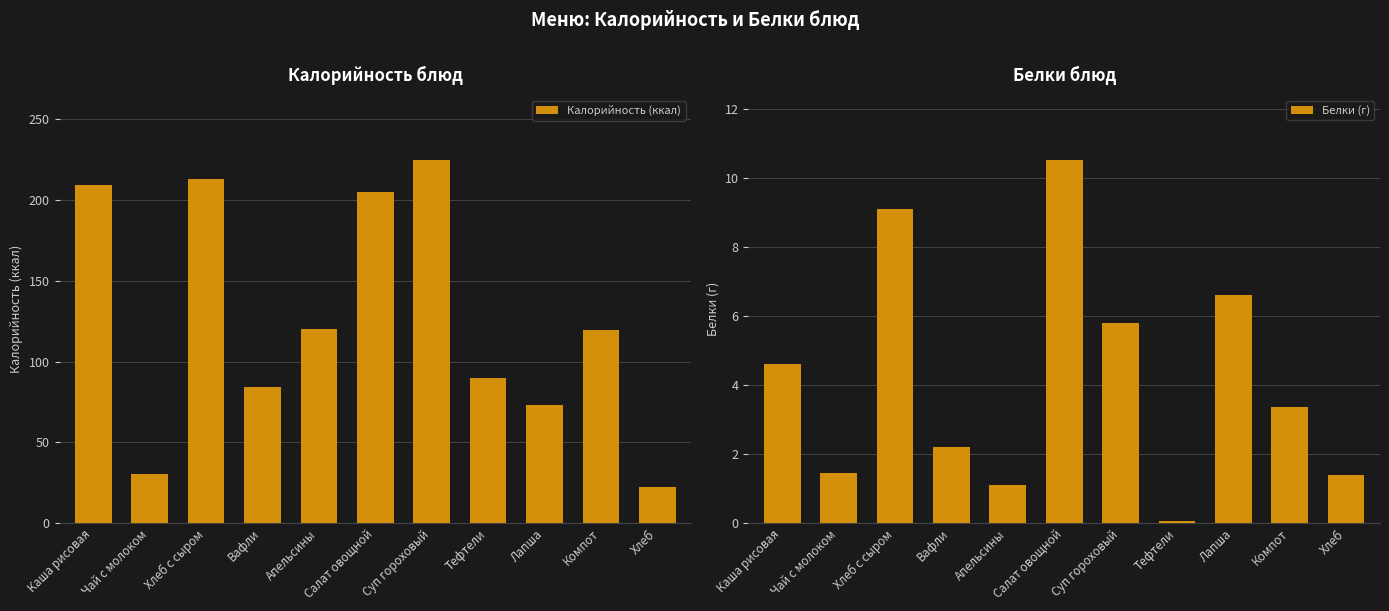

What is the average value of the Калорийность (ккал) series?

126.4